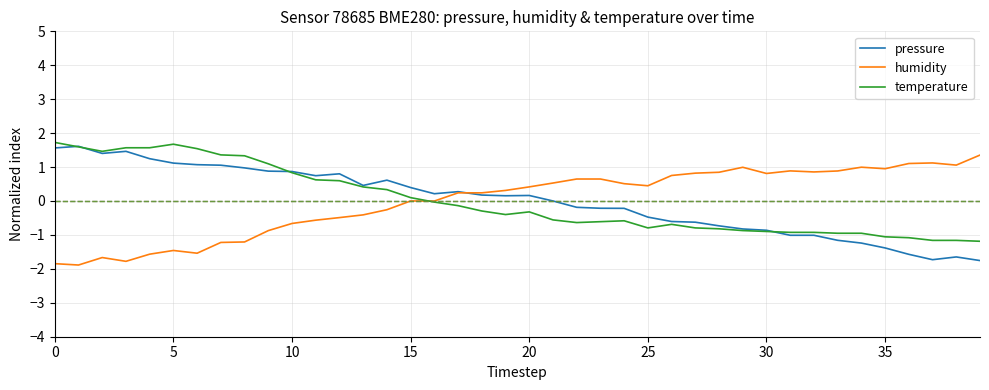

What is the highest value of the humidity series?

1.4